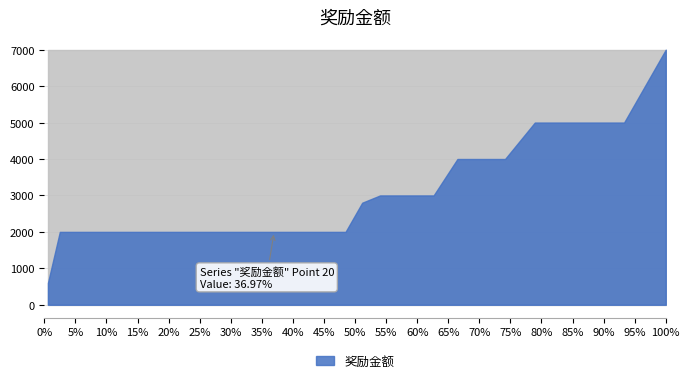

True or false: the data shows 2217 at 35.

False